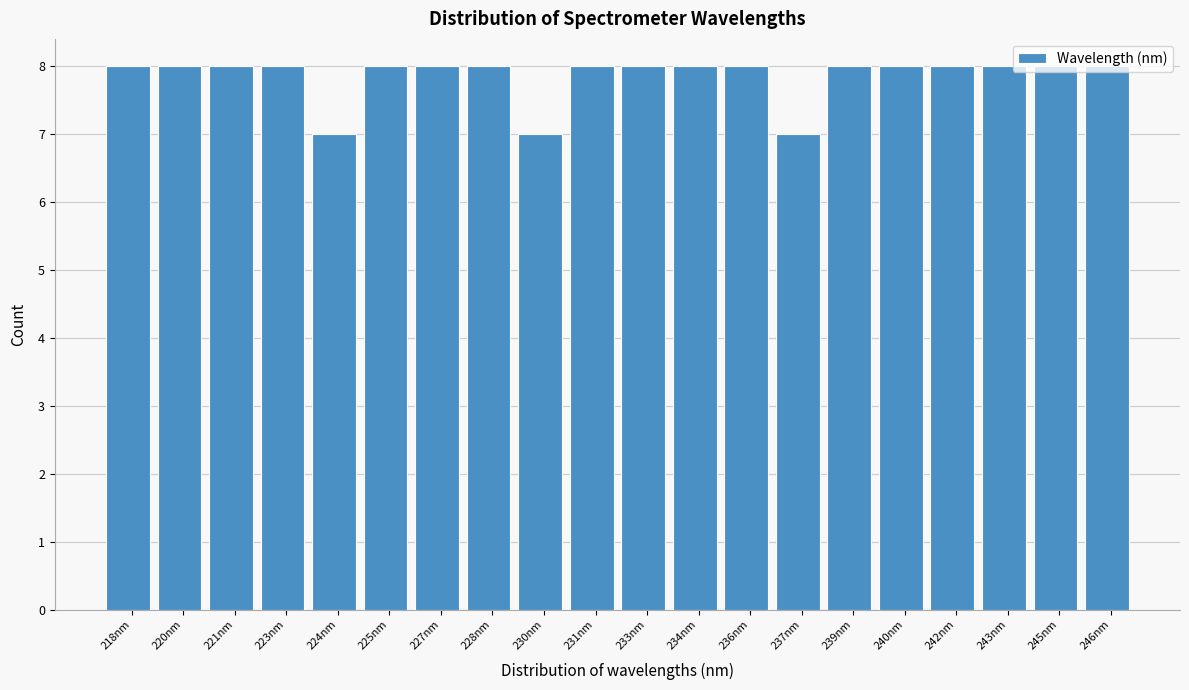

What is the maximum value shown in the chart?

8